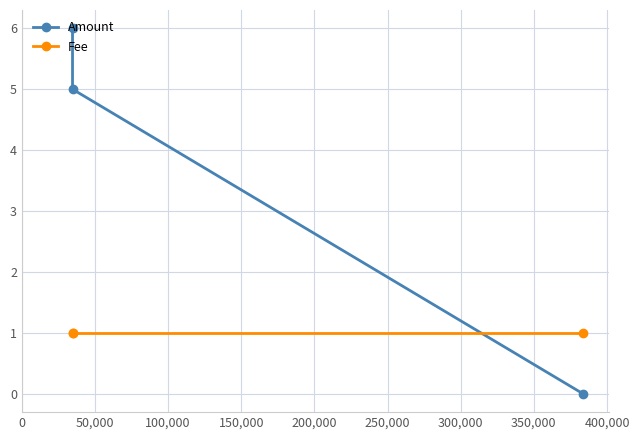

Which series has the largest range (max minus min)?

Amount